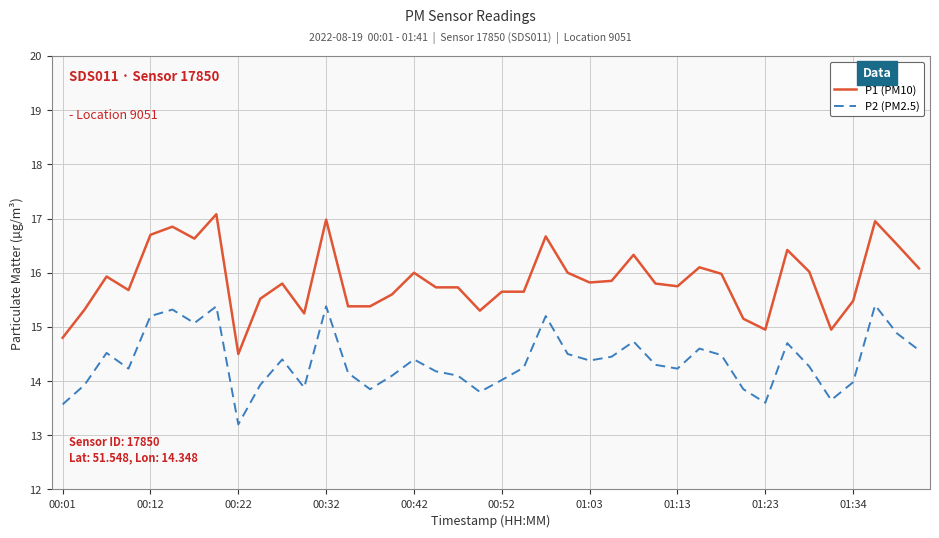

True or false: P2 (PM2.5) and P1 (PM10) intersect in this chart.

False